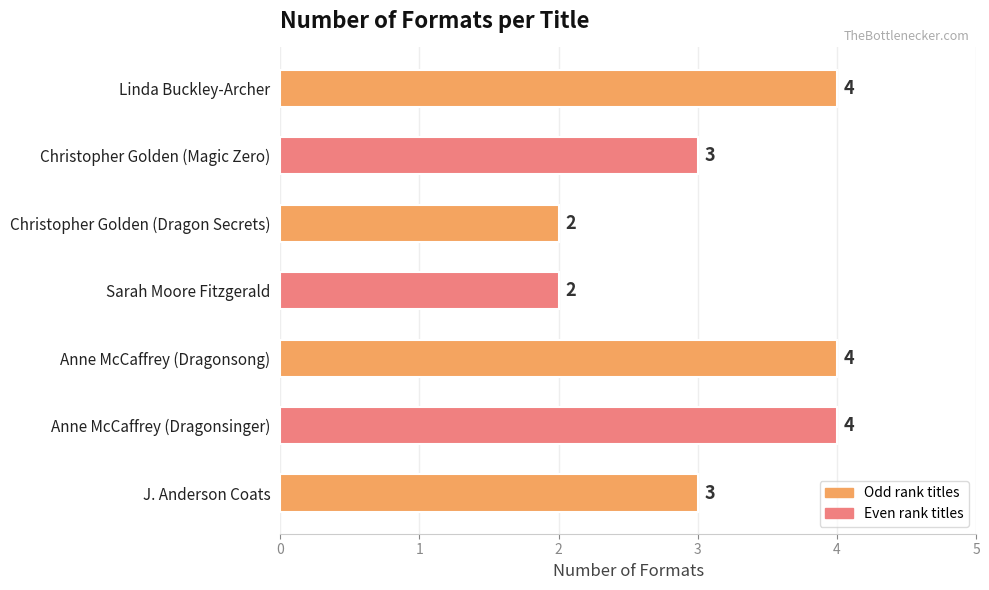

How many values are below 3?

2